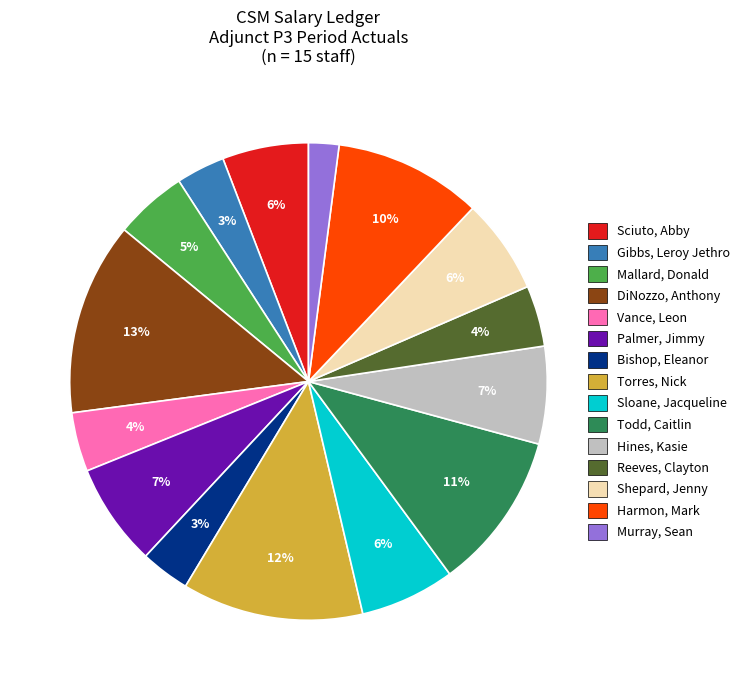

Is Todd, Caitlin the majority of the pie?

No